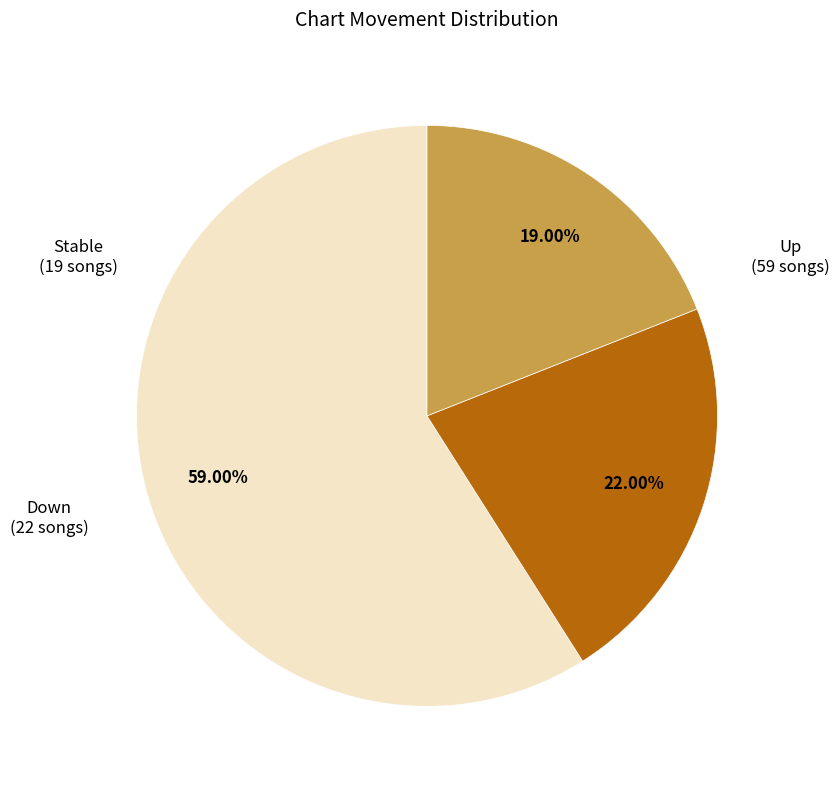

Is there a majority slice in this chart?

Yes